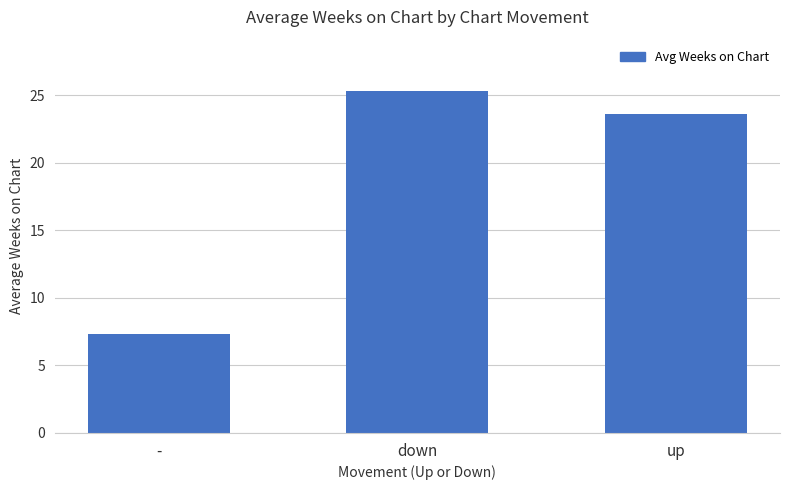

What is the difference between the maximum and minimum values?

18.0